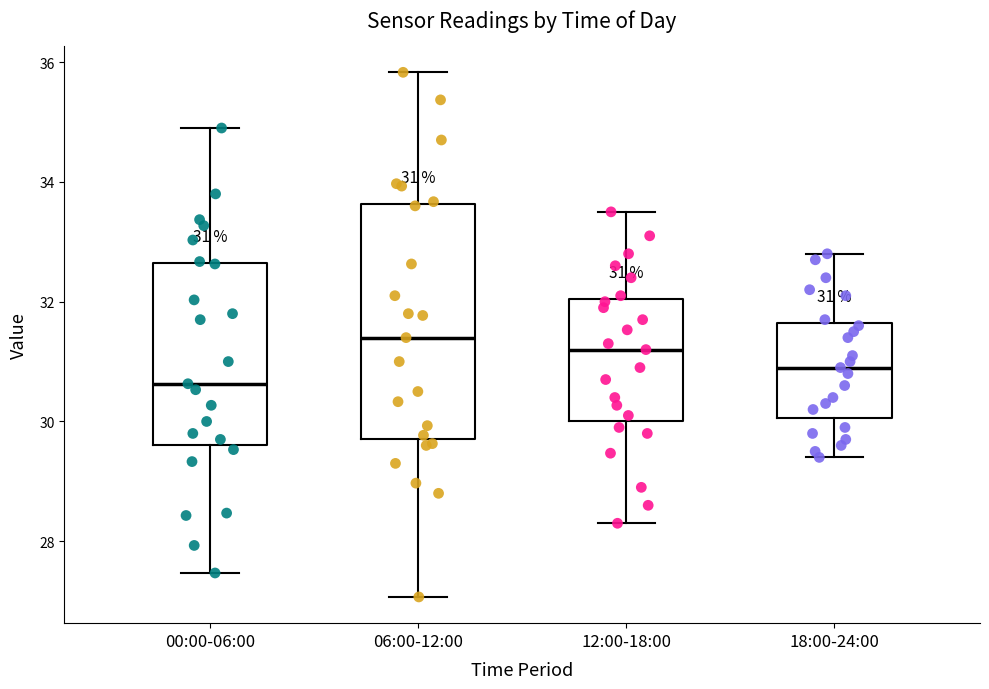

Which box has the lowest median line?

00:00-06:00